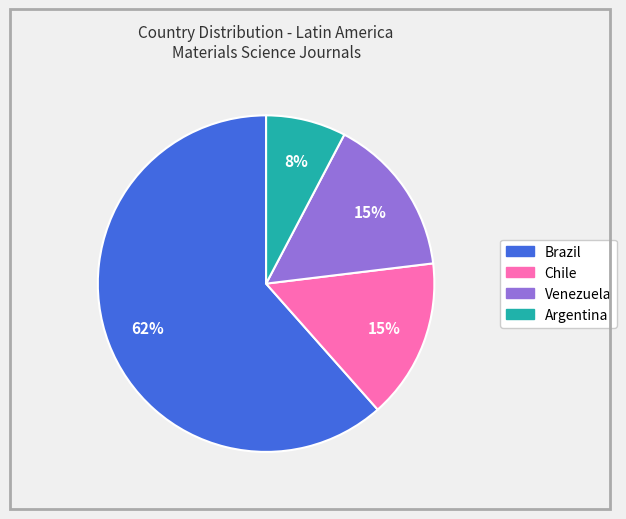

What percentage is the Chile slice, to the nearest percent?

15%